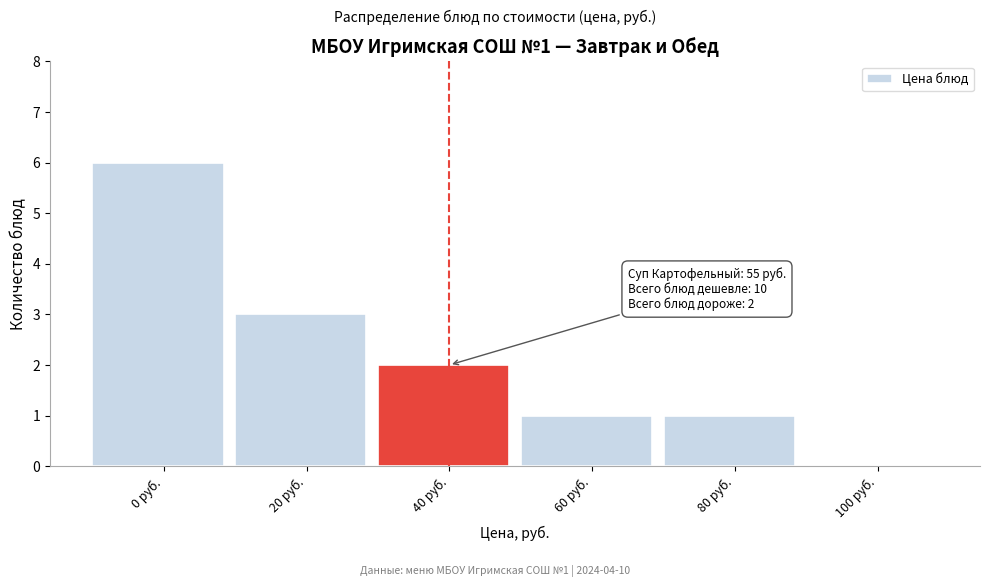

Reading left to right, extract all data points from this chart.

0 руб.=6	20 руб.=3	40 руб.=2	60 руб.=1	80 руб.=1	100 руб.=0